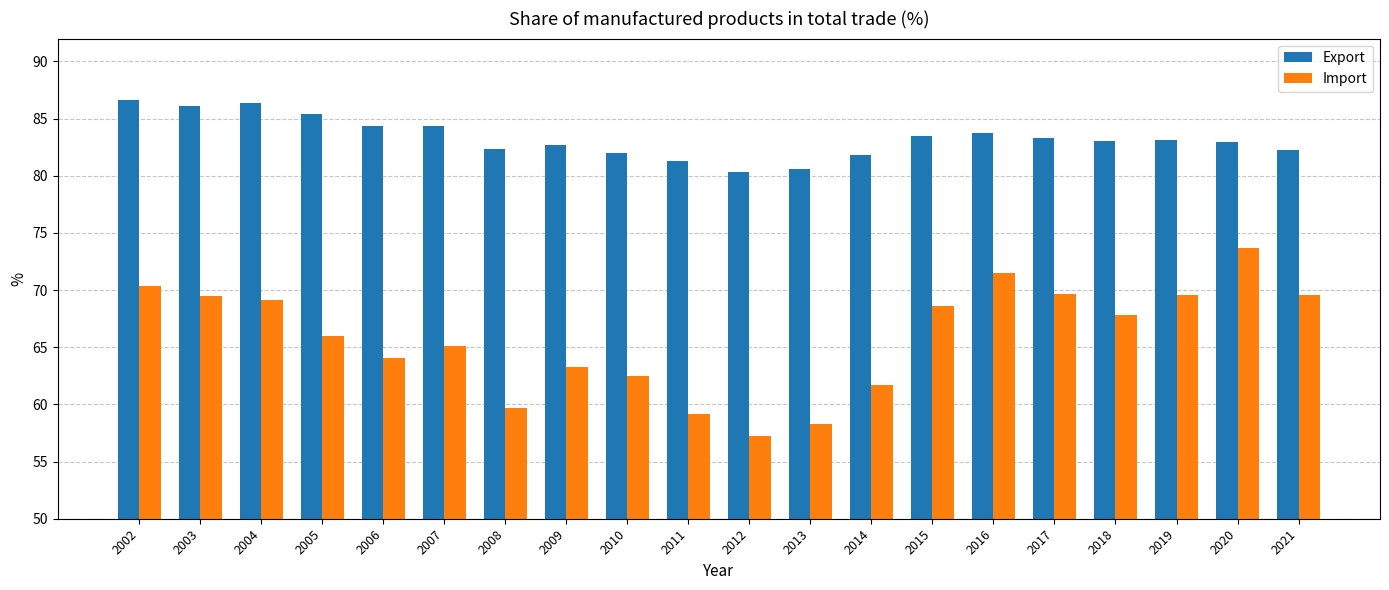

How many data points in Import are less than 67?

10